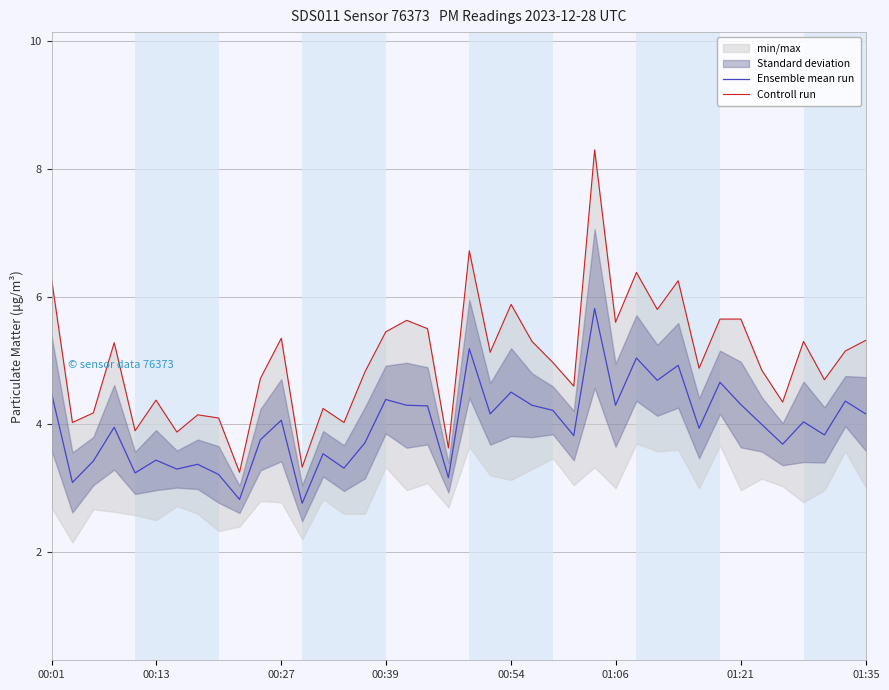

True or false: Ensemble mean run and Controll run intersect in this chart.

False